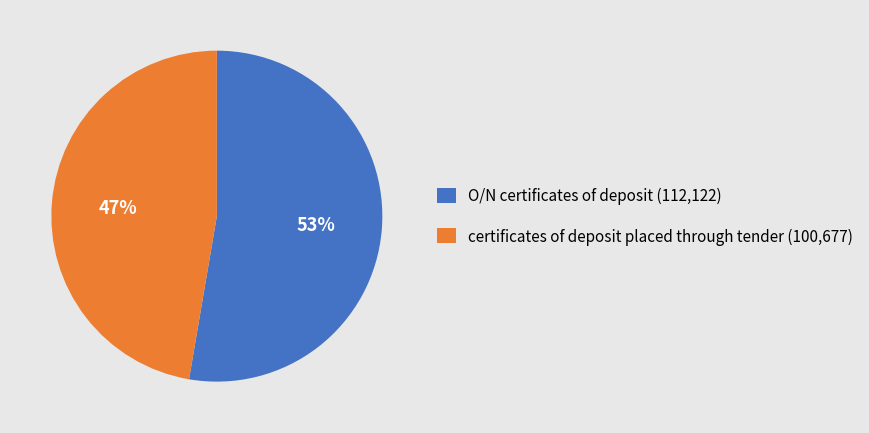

Do O/N certificates of deposit (112,122) and certificates of deposit placed through tender (100,677) together represent more than half of the pie?

Yes